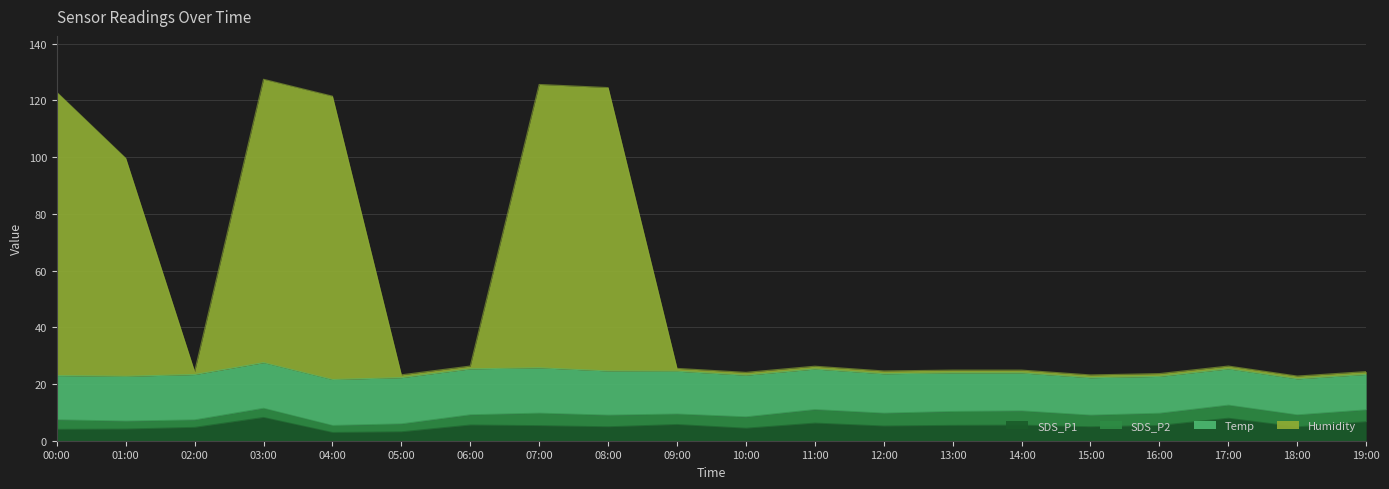

At which label is Humidity closest to 75?

01:00